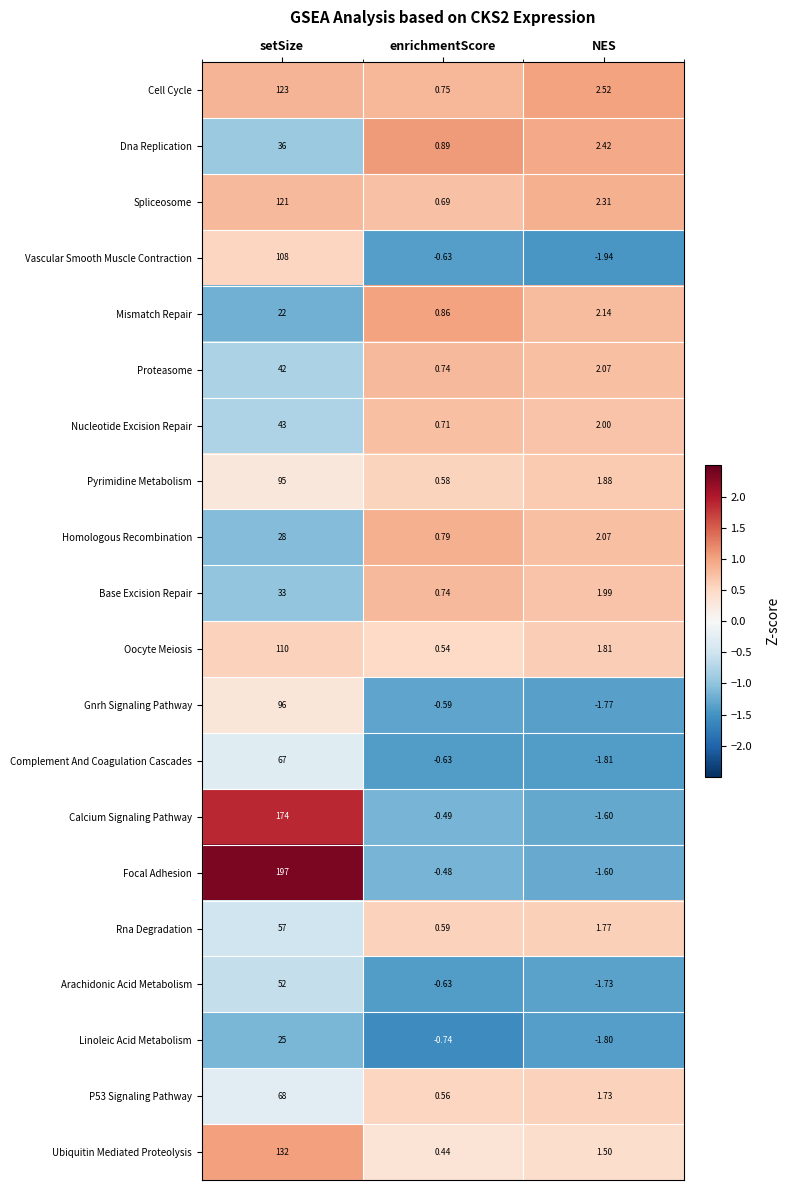

Between setSize and NES, which series saw the biggest shift?

Focal Adhesion